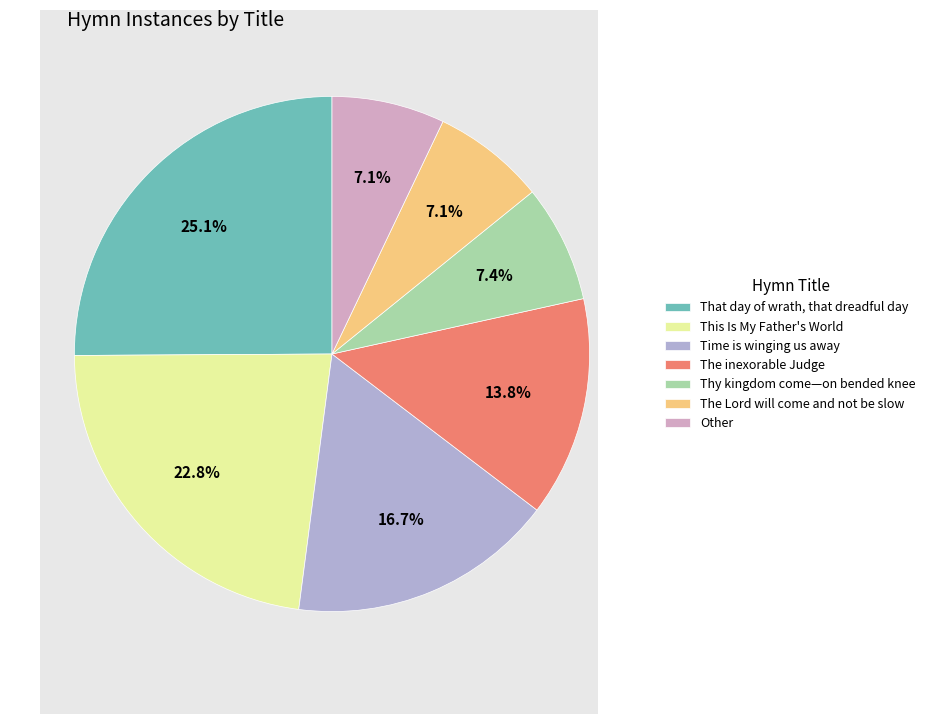

Count the number of slices in the pie.

7